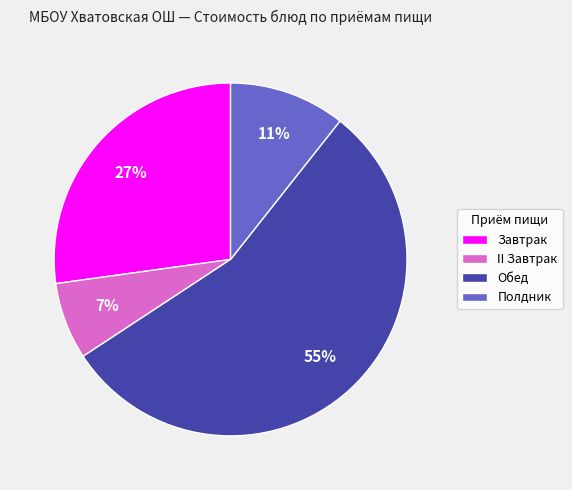

To the nearest percent, what is the difference between the Полдник and II Завтрак slice percentages?

4%